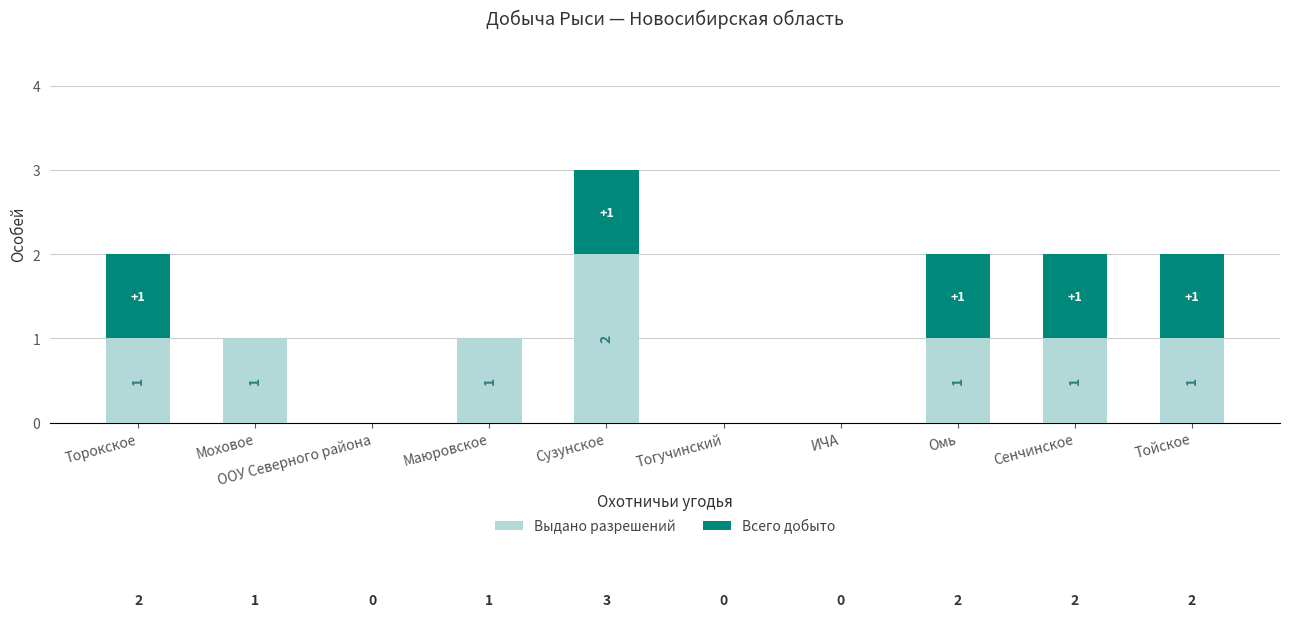

At which category is the sum across all series the highest?

Сузунское